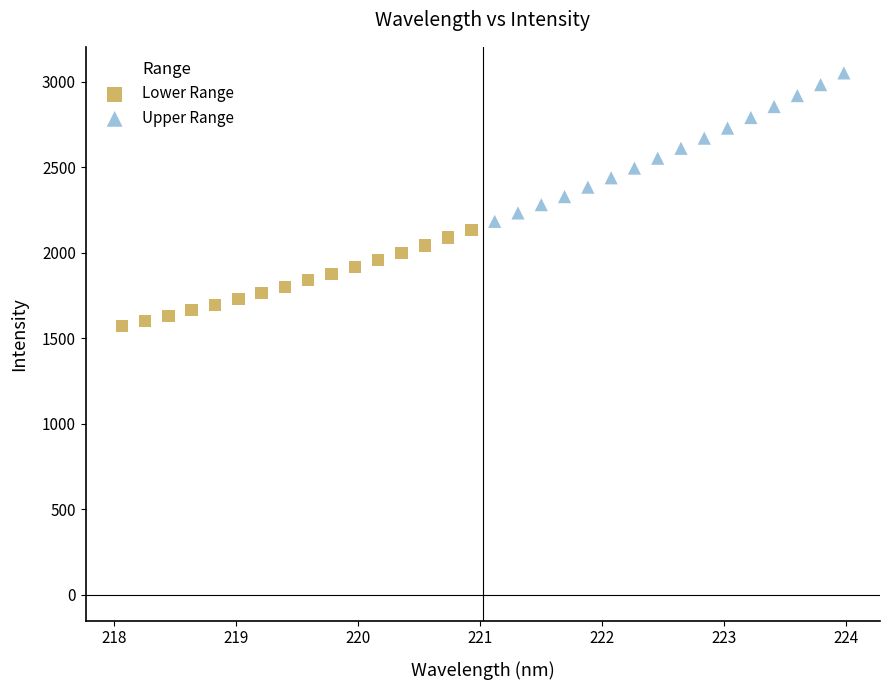

What are all the series names shown in the legend?

Lower Range, Upper Range